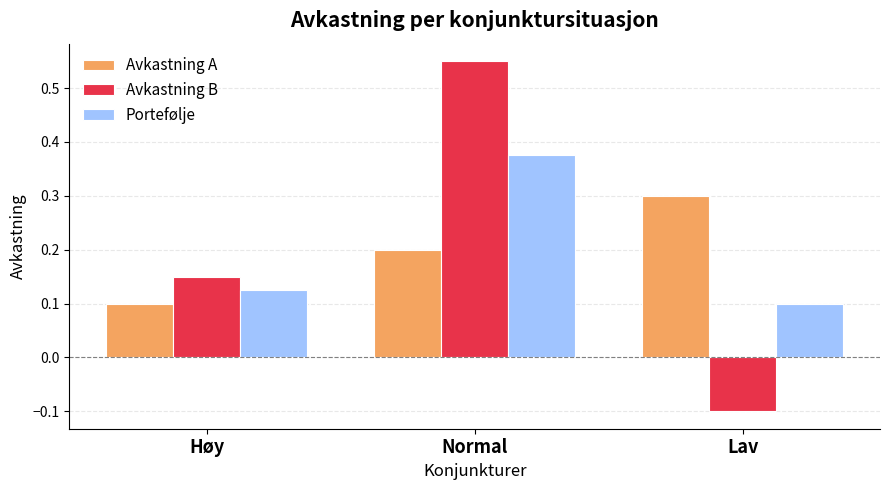

The value of Avkastning B at Høy is 0.1. True or false?

True